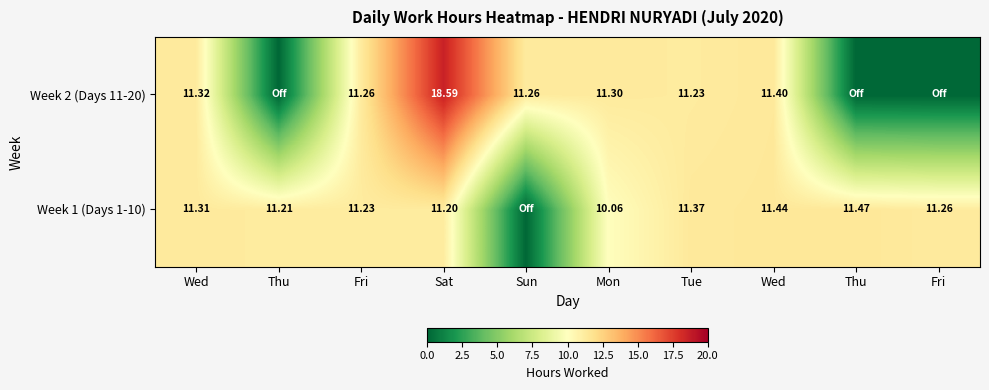

The value of Week 1 (Days 1-10) at Mon is 10.1. True or false?

True